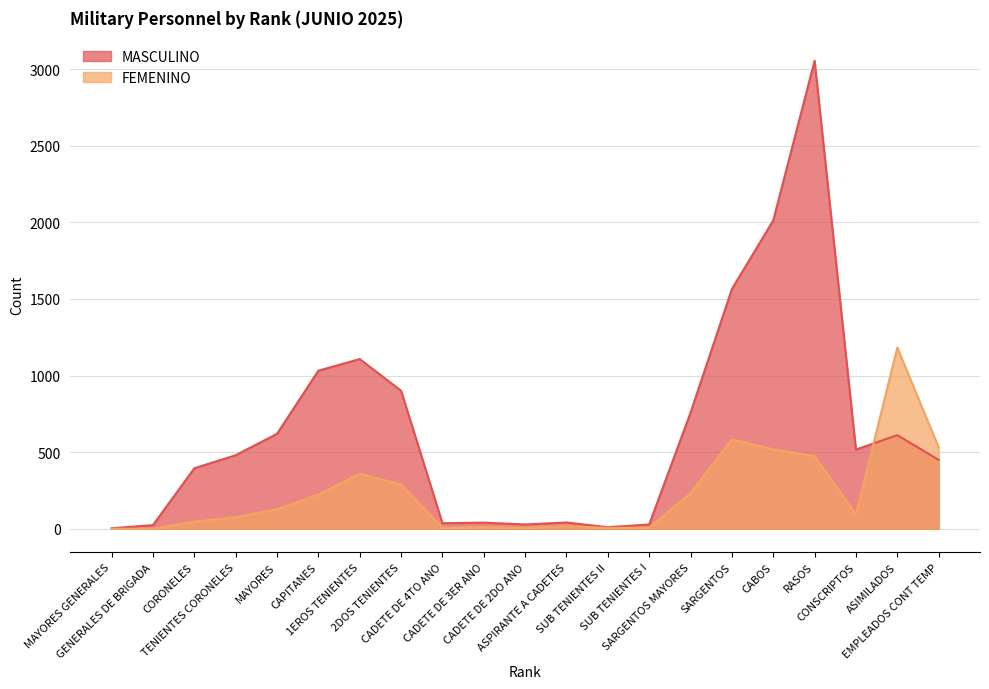

How many data points in FEMENINO are less than 93?

10